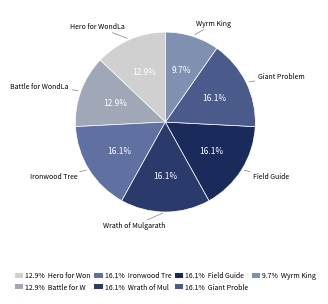

To the nearest percent, what is the difference between the largest and smallest slice percentages?

6%